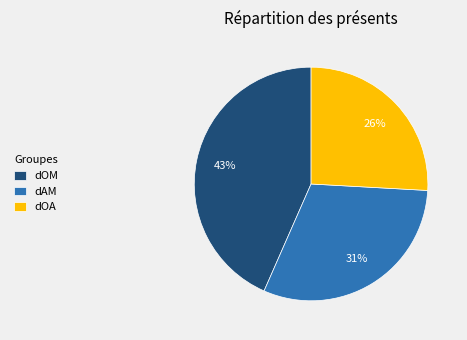

How many segments does this pie chart have?

3